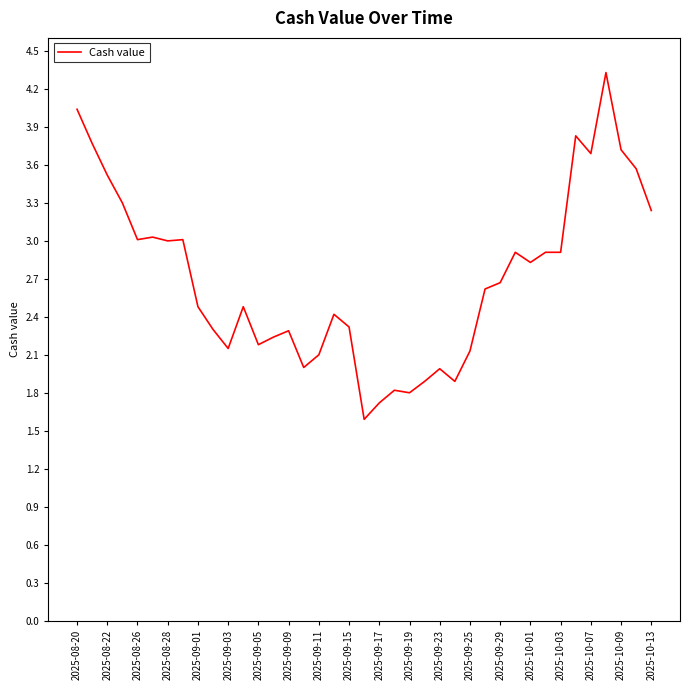

What is the maximum value shown in the chart?

4.3